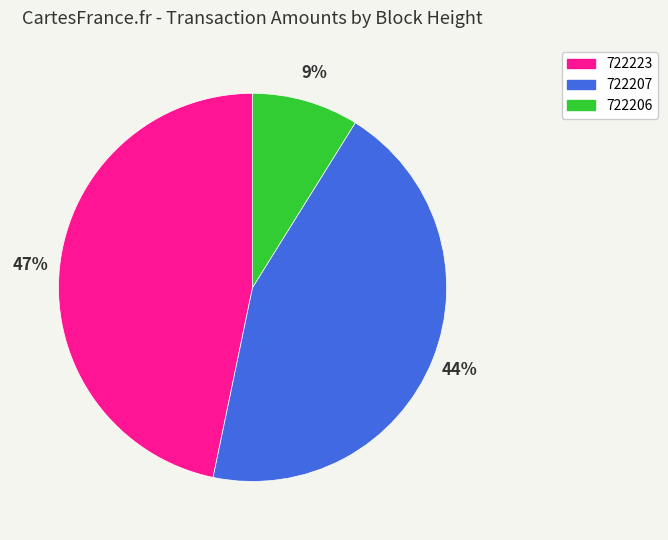

Combined, do 722206 and 722207 account for over 50%?

Yes